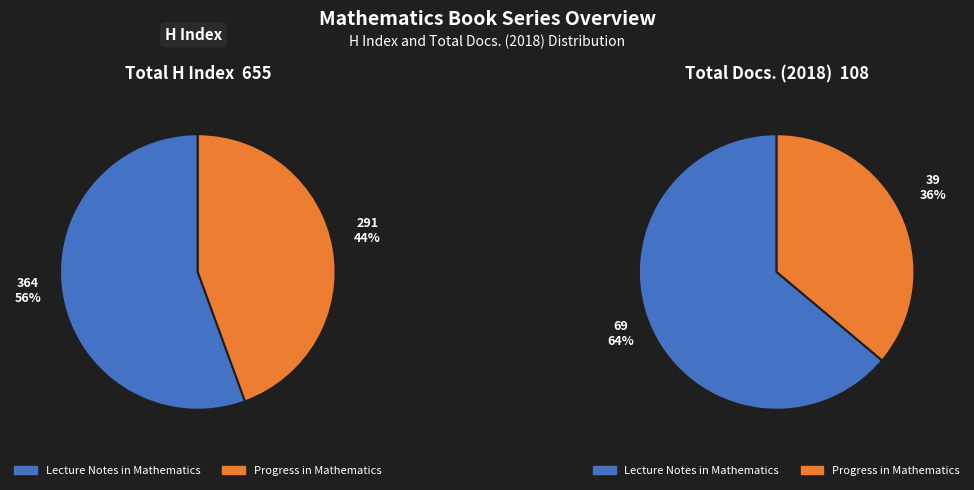

True or false: Lecture Notes in Mathematics accounts for 67% of the total.

False